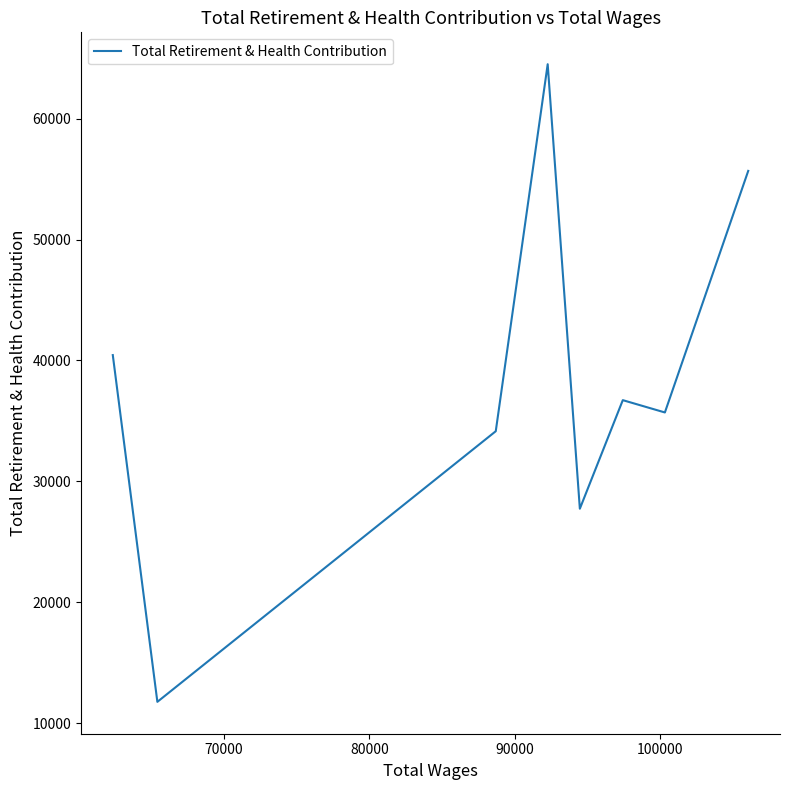

What is the difference between the maximum and minimum values?

52739